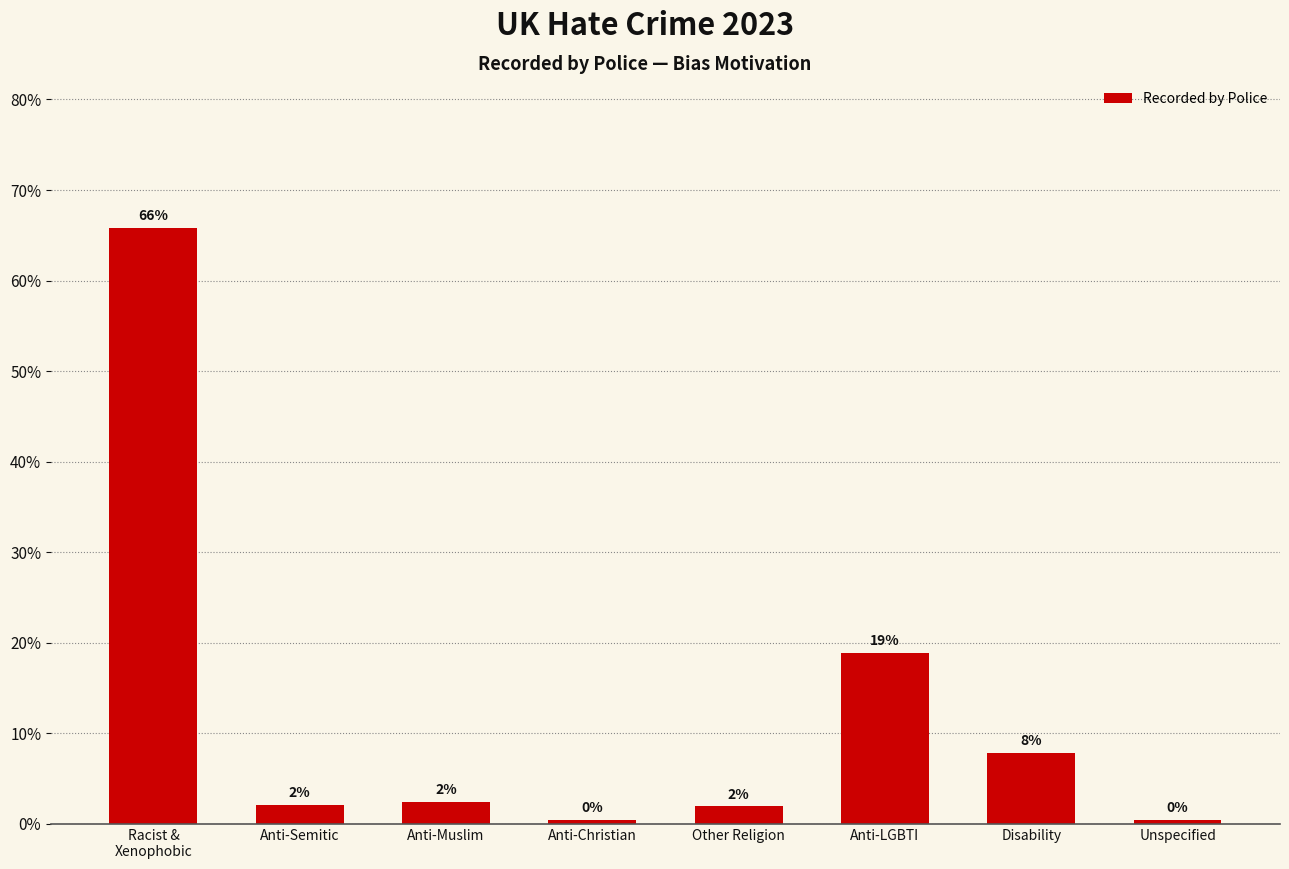

Is it true that the value at Other Religion is 3.4?

False